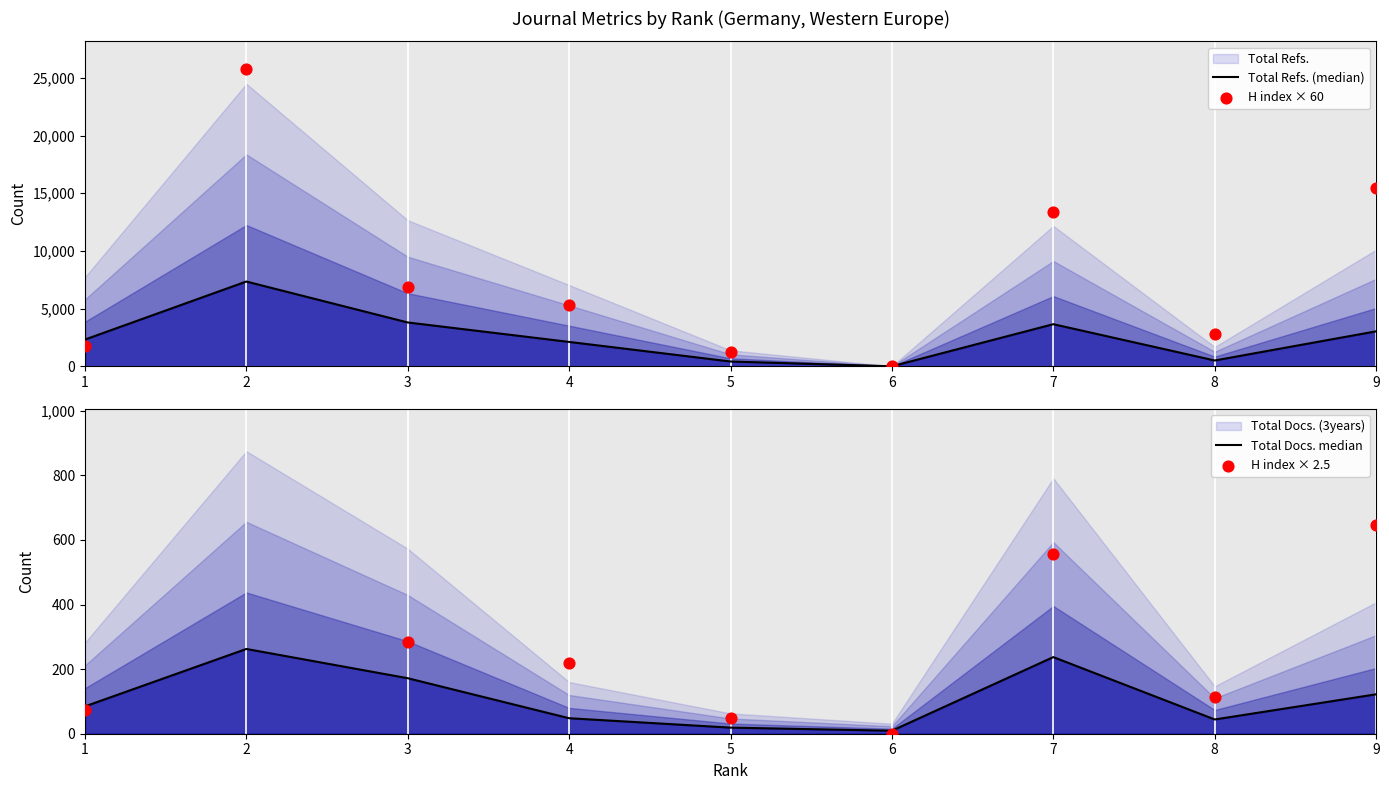

Which series contains the lowest Y value?

Total Refs. (median)